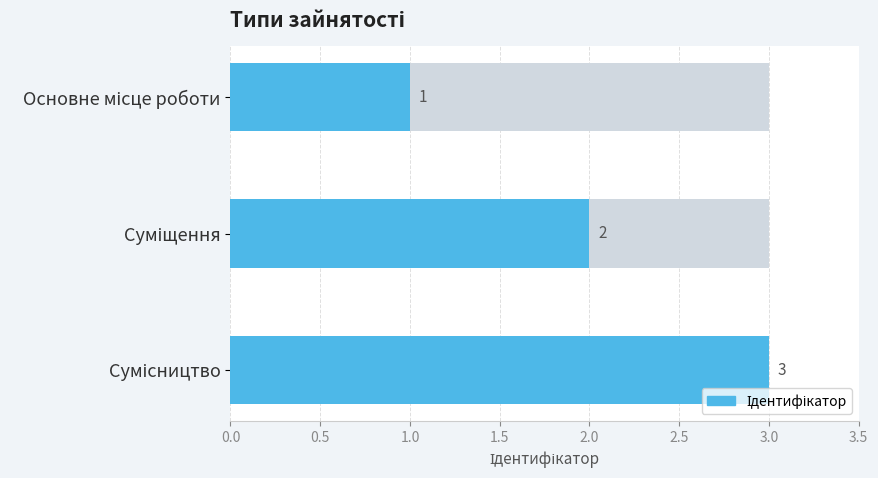

How many values exceed 2?

1